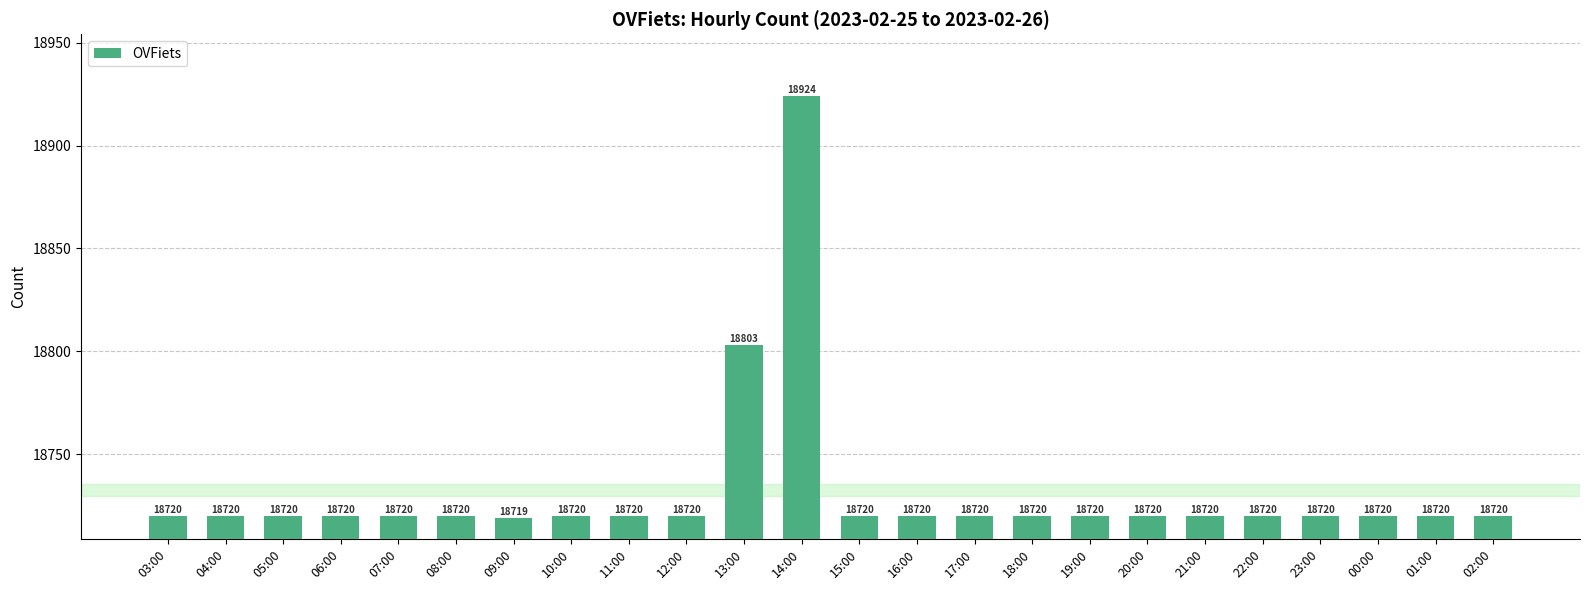

At which label is the value closest to 18821?

13:00